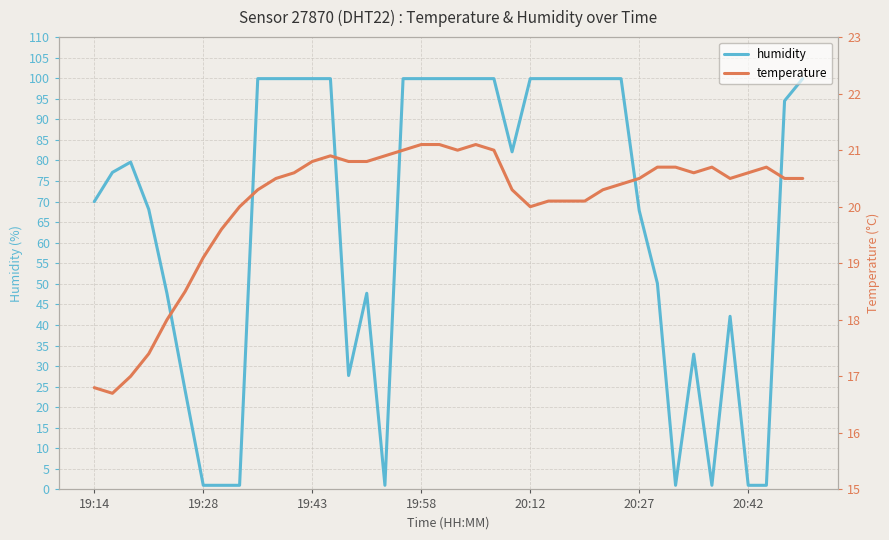

What is the difference between the maximum and minimum values in the humidity series?

98.9